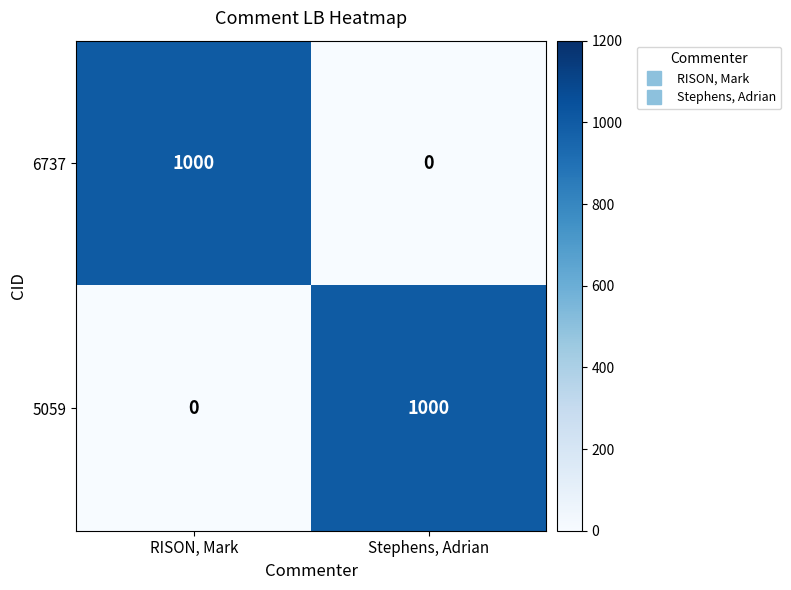

True or false: 5059 has a value of 638 at RISON, Mark.

False